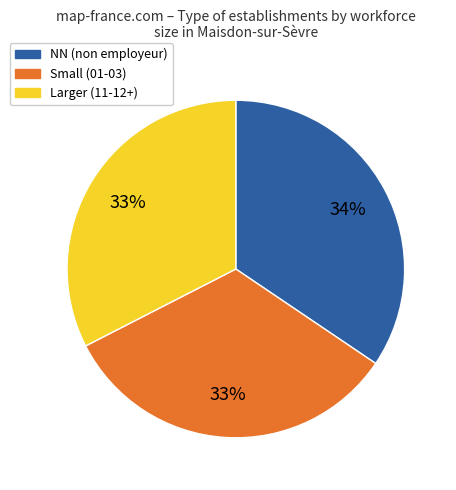

Is it true that NN (non employeur) is 34% of the pie?

True